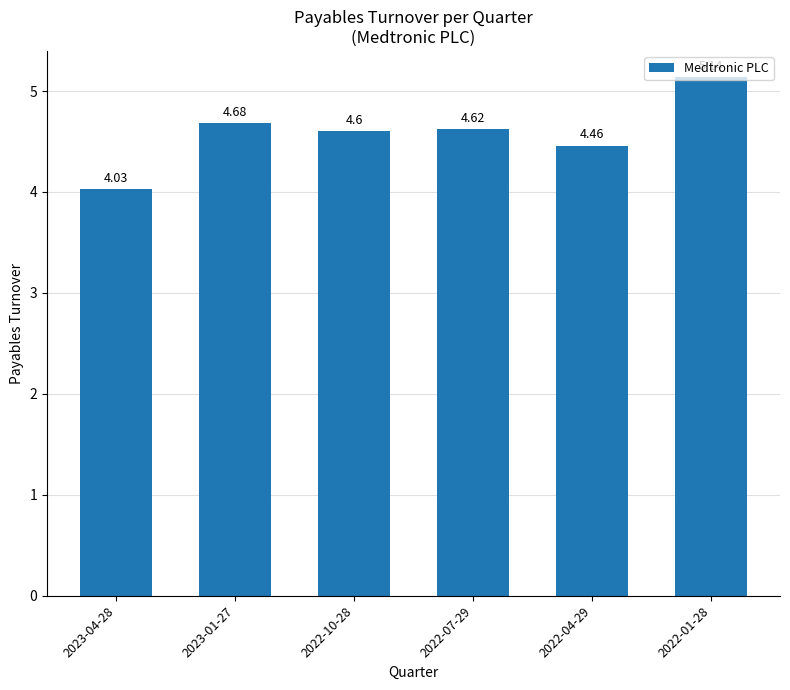

What is the label of the 3rd bar from the right?

2022-07-29